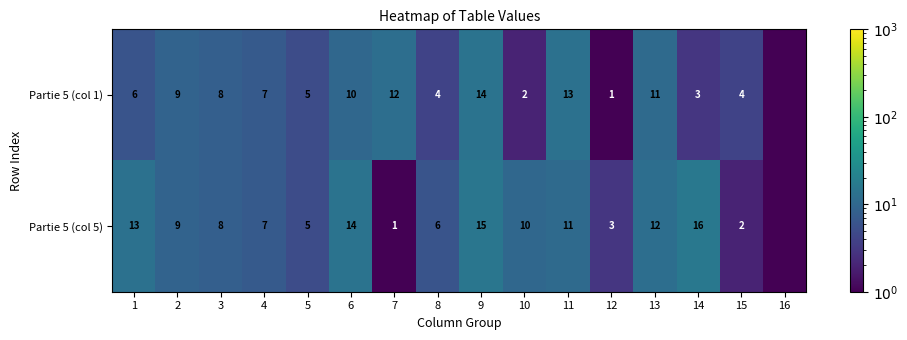

What is the difference between the Partie 5 (col 5) values at 9 and 13?

3.0